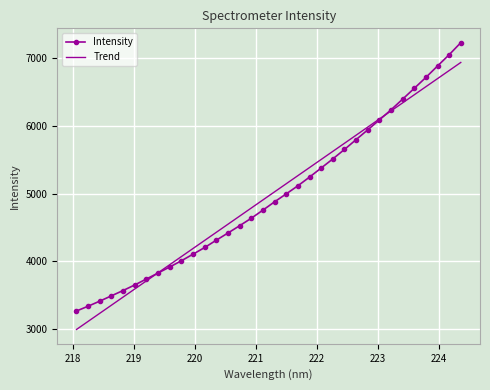

What is the maximum value for Trend?

6939.8